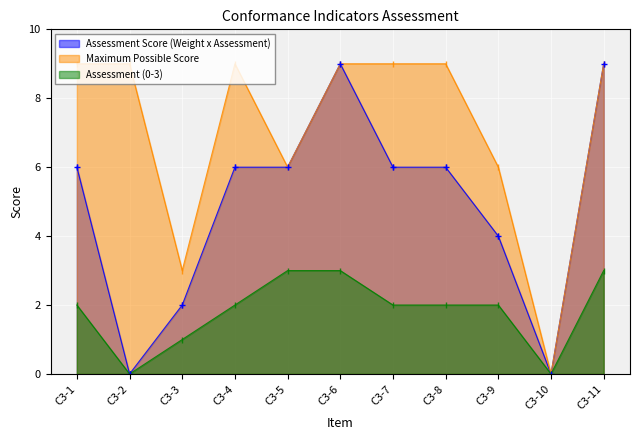

What is the value of the Assessment (0-3) point at the 8th from the left?

2